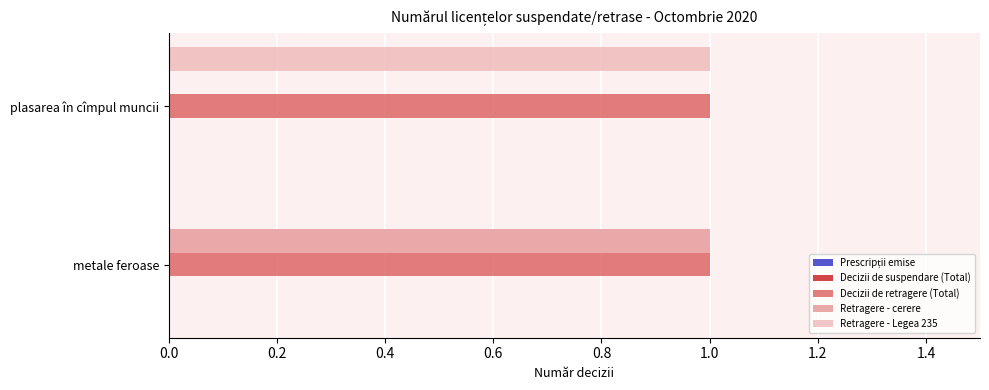

Which series has the largest total across all categories?

Decizii de retragere (Total)